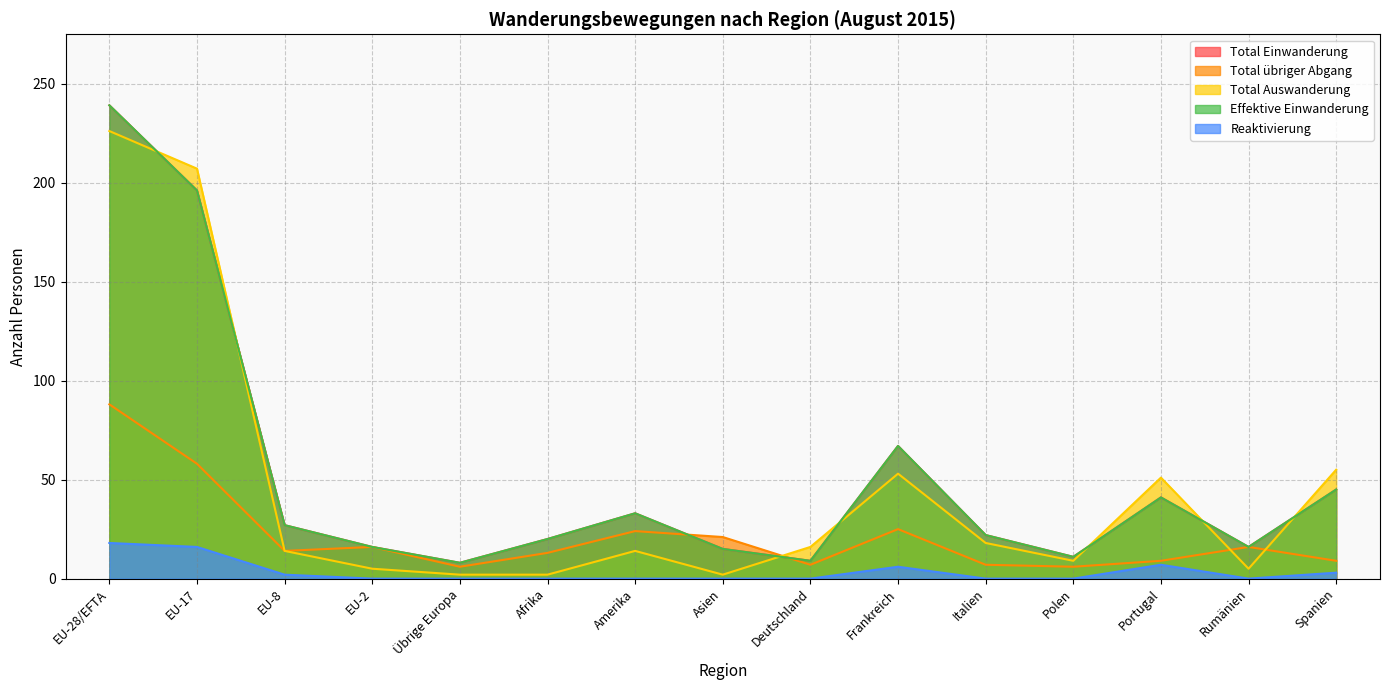

True or false: Reaktivierung and Effektive Einwanderung cross at least once.

False